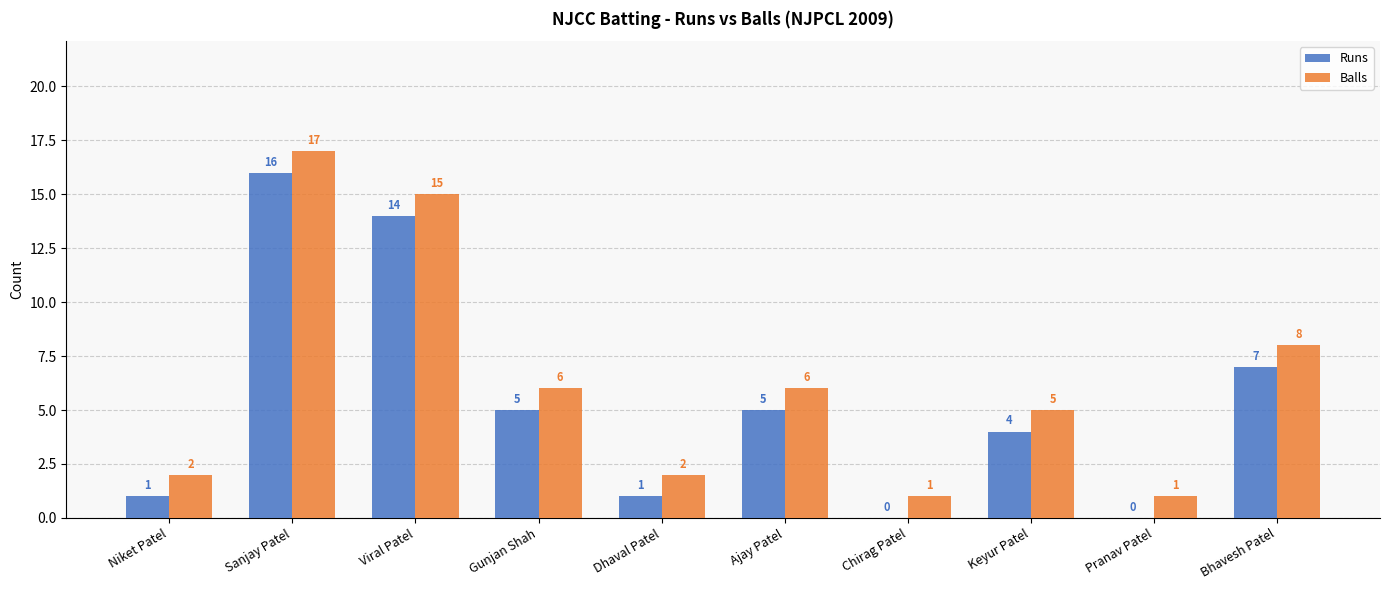

Reading left to right, transcribe all the data shown in this chart.

Runs: Niket Patel=1	Sanjay Patel=16	Viral Patel=14	Gunjan Shah=5	Dhaval Patel=1	Ajay Patel=5	Chirag Patel=0	Keyur Patel=4	Pranav Patel=0	Bhavesh Patel=7
Balls: Niket Patel=2	Sanjay Patel=17	Viral Patel=15	Gunjan Shah=6	Dhaval Patel=2	Ajay Patel=6	Chirag Patel=1	Keyur Patel=5	Pranav Patel=1	Bhavesh Patel=8